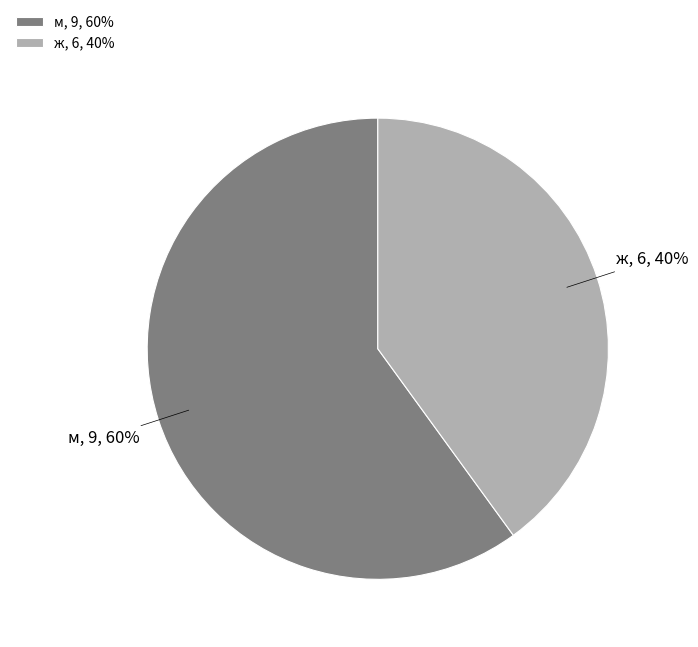

Rank the categories by value from highest to lowest.

м, ж